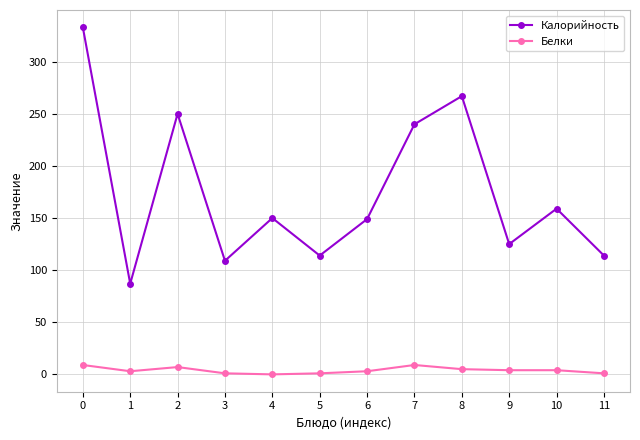

List the series in order of their overall mean, lowest first.

Белки, Калорийность